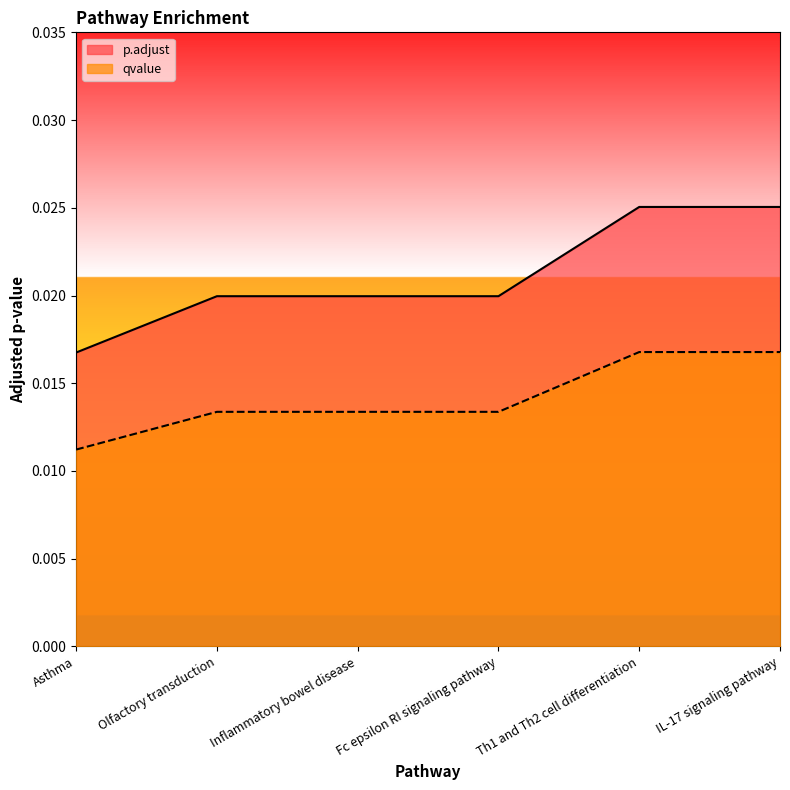

List the series in order of their overall mean, highest first.

p.adjust, qvalue